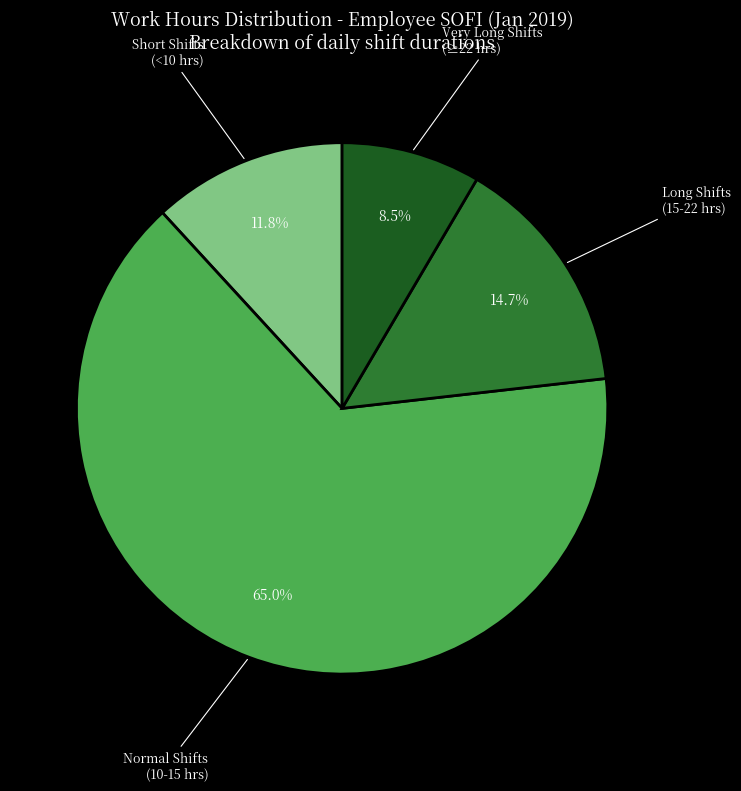

Is there a majority slice in this chart?

Yes